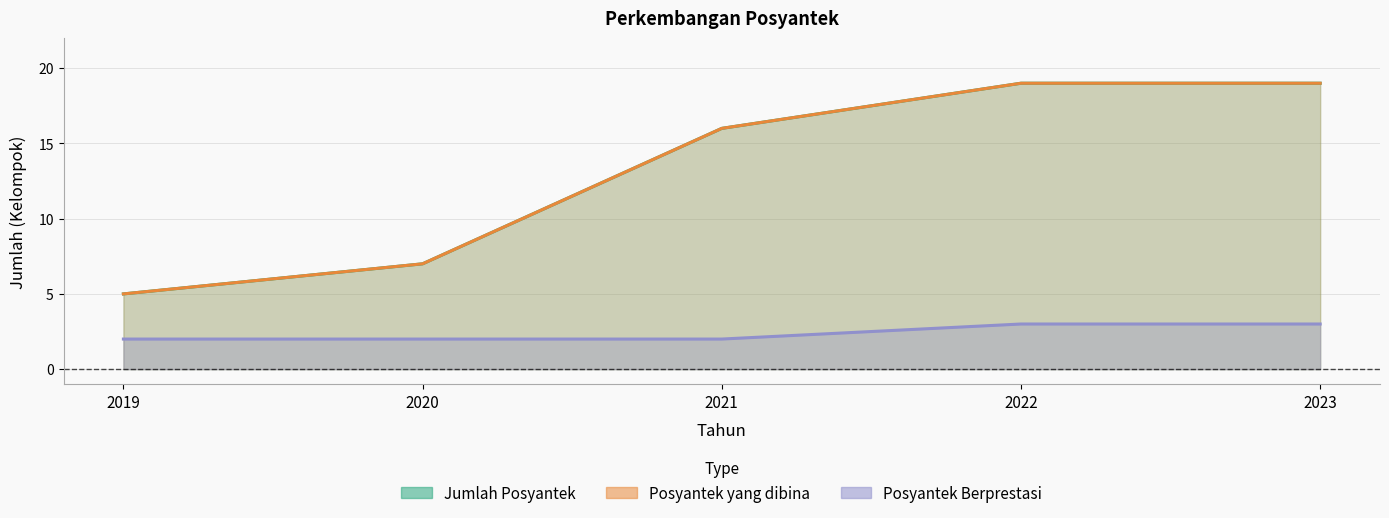

Rank the series by their maximum value, from lowest to highest.

Posyantek Berprestasi, Jumlah Posyantek, Posyantek yang dibina